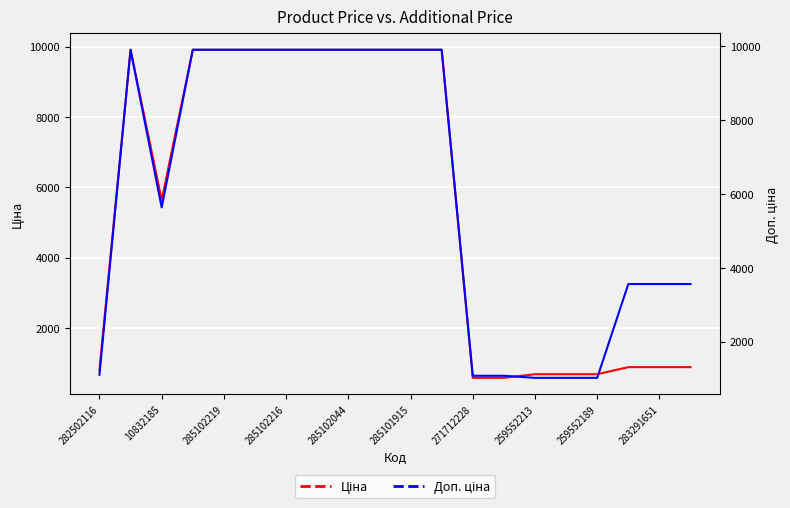

What are all the series names shown in the legend?

Ціна, Доп. ціна